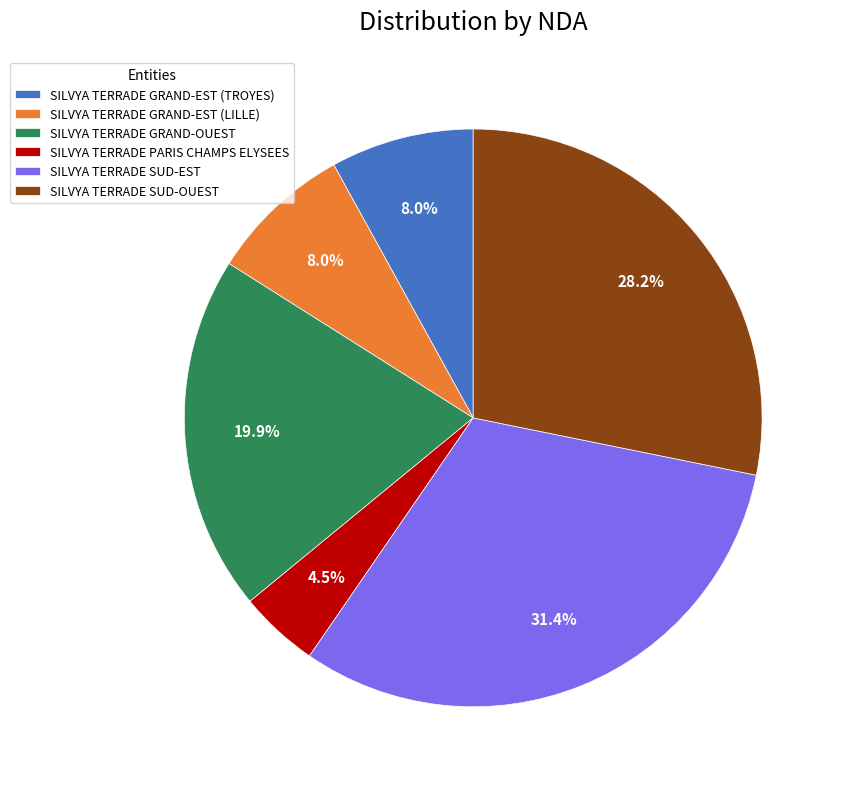

The SILVYA TERRADE GRAND-OUEST slice represents 20% of the pie. True or false?

True